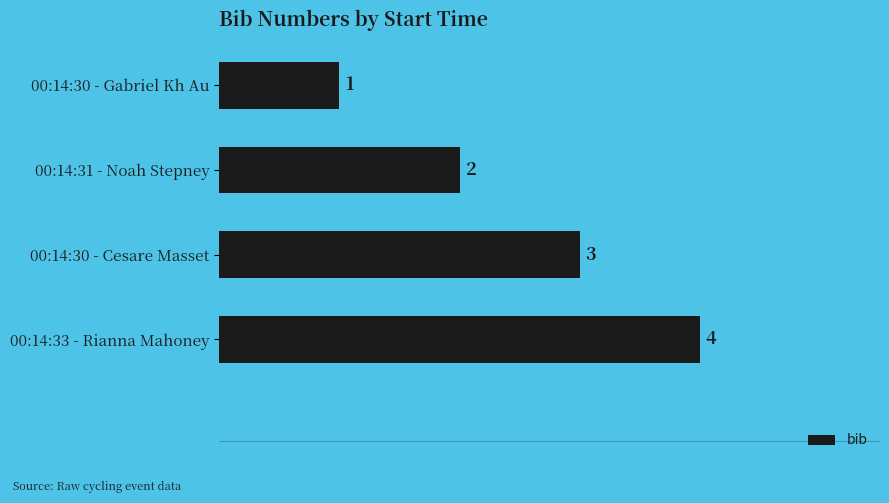

What is the smallest value displayed?

1